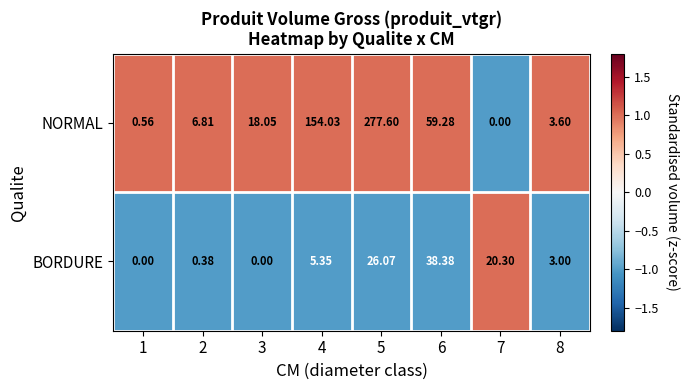

Which category has the highest value across all series?

5